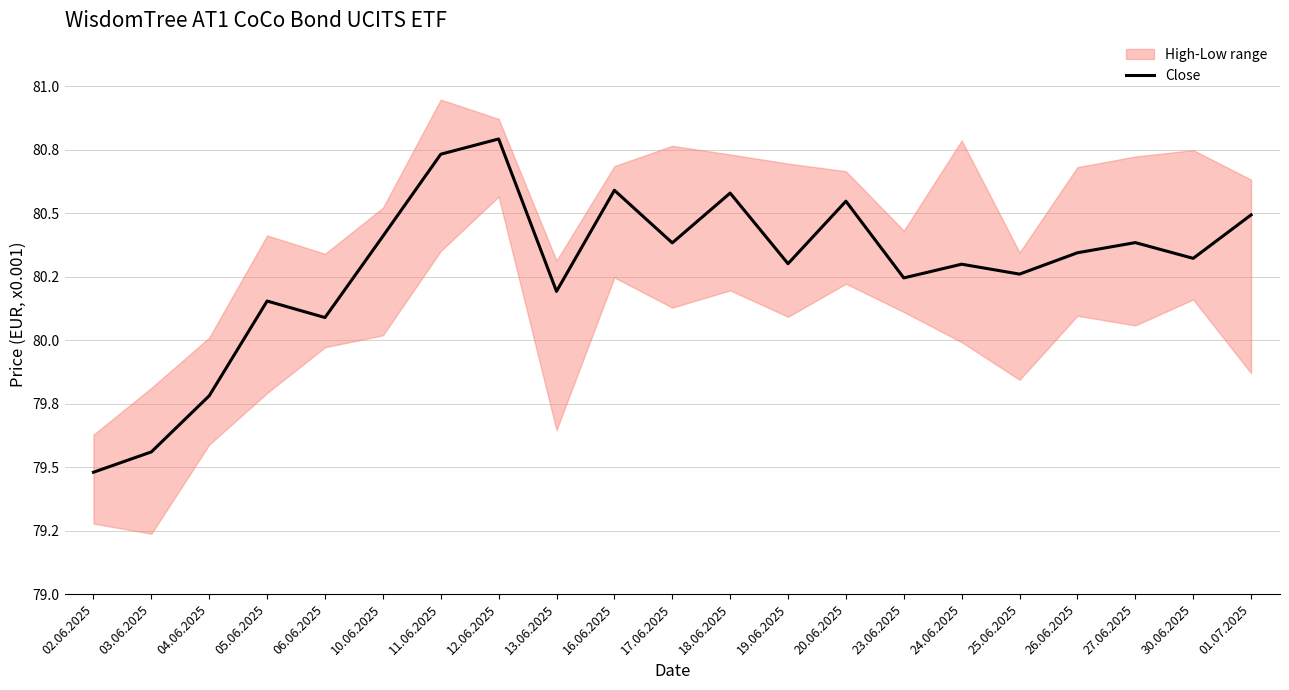

Which label corresponds to the smallest value in the chart?

02.06.2025